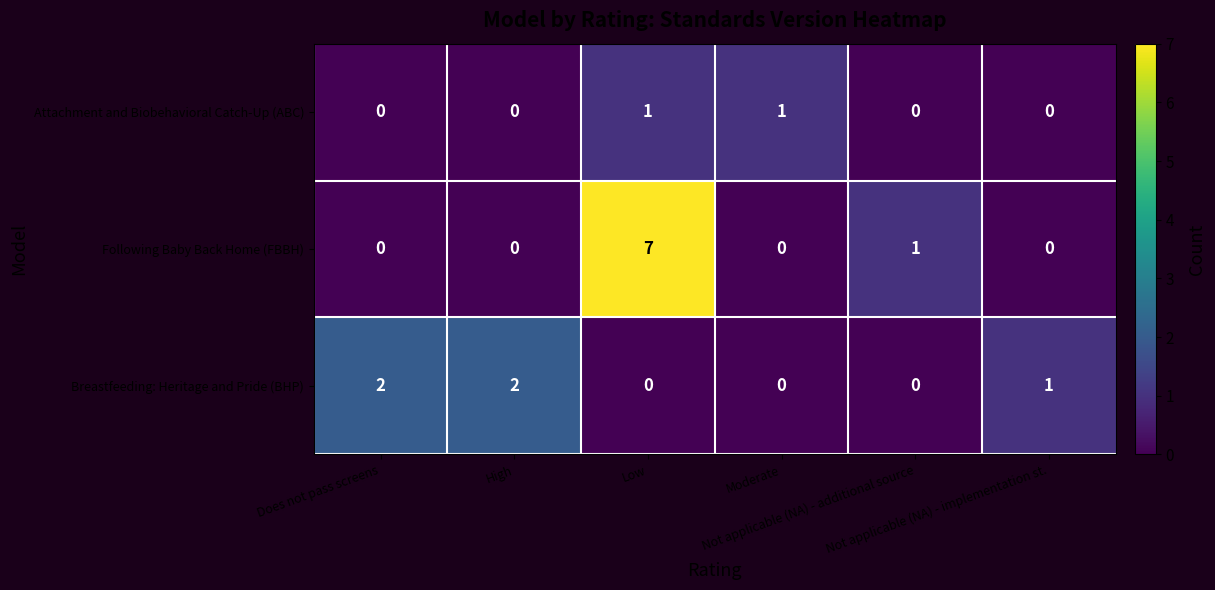

Between High and Not applicable (NA) - additional source, which series saw the biggest shift?

Breastfeeding: Heritage and Pride (BHP)